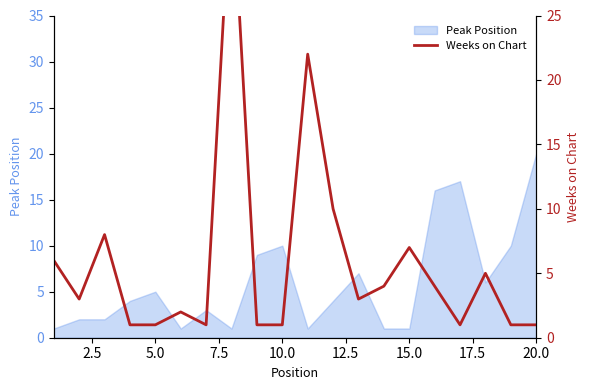

How many lines are shown in the chart?

1